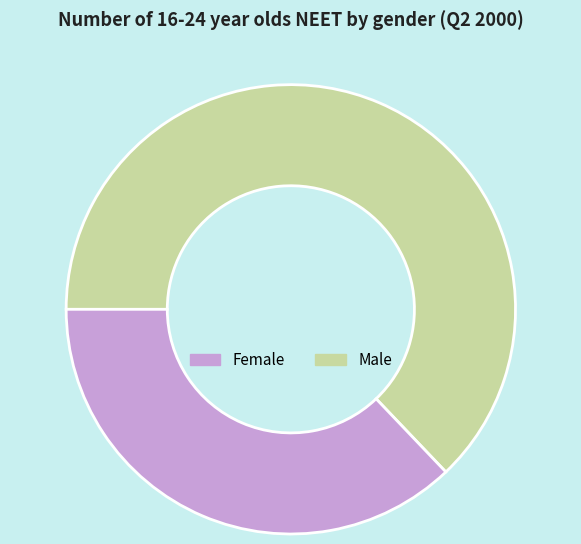

How many slices are in this pie chart?

2